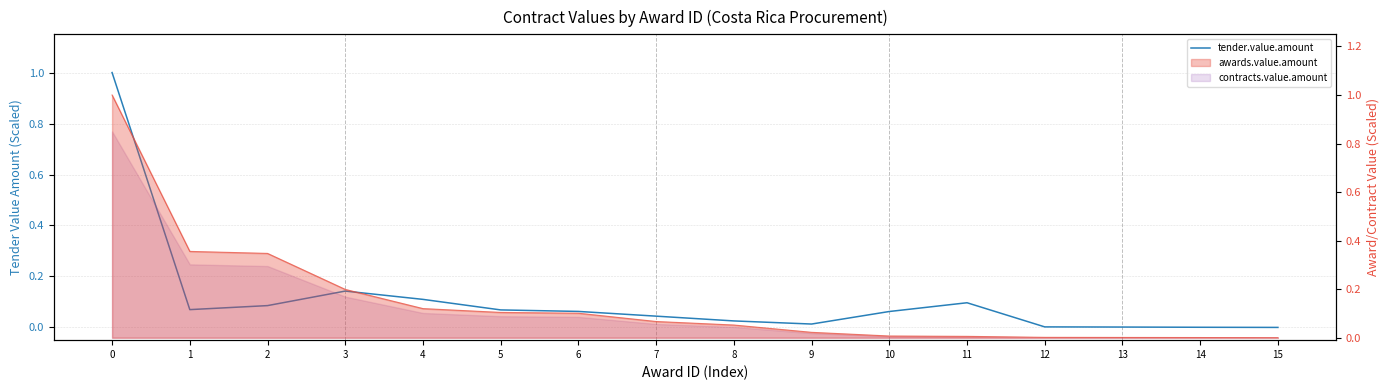

Where is the first local minimum for tender.value.amount?

1